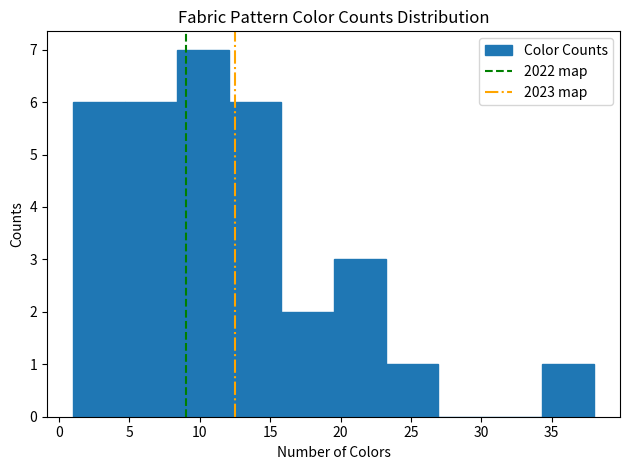

Reading left to right, list every bar in this chart as the range it spans on the x-axis followed by its height. Neither the bar edges nor the heights are printed on the chart, so give them approximately, as read against the axes.

1.0 to 4.7: 6
4.7 to 8.4: 6
8.4 to 12.1: 7
12.1 to 15.8: 6
15.8 to 19.5: 2
19.5 to 23.2: 3
23.2 to 26.9: 1
26.9 to 30.6: 0
30.6 to 34.3: 0
34.3 to 38.0: 1